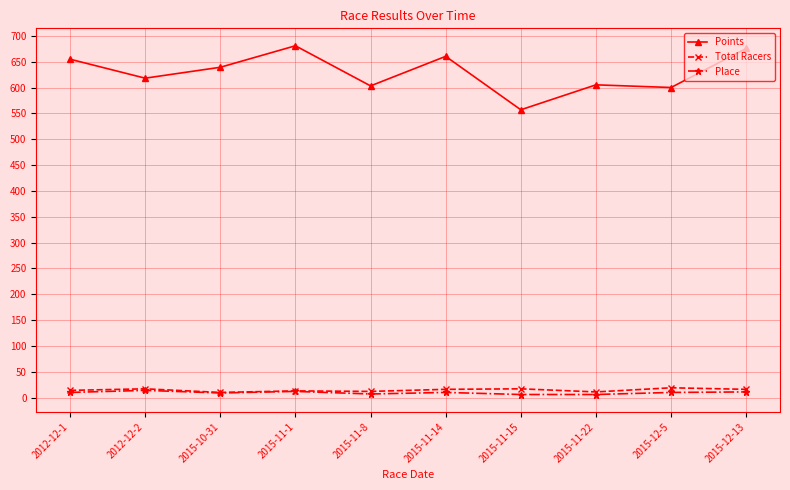

What is the approximate value of Points at 2015-12-5?

600.0